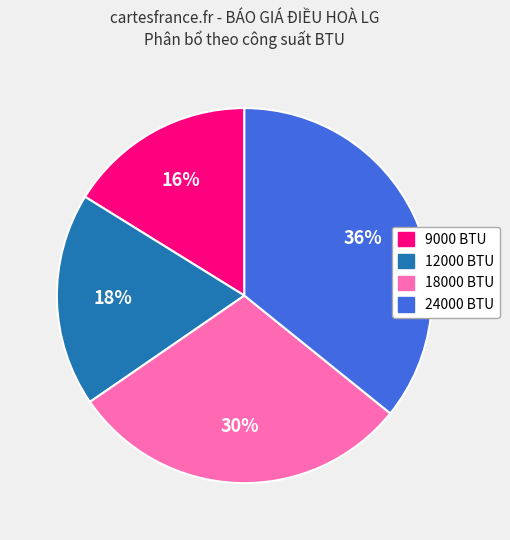

To the nearest percent, what is the average slice percentage?

25%